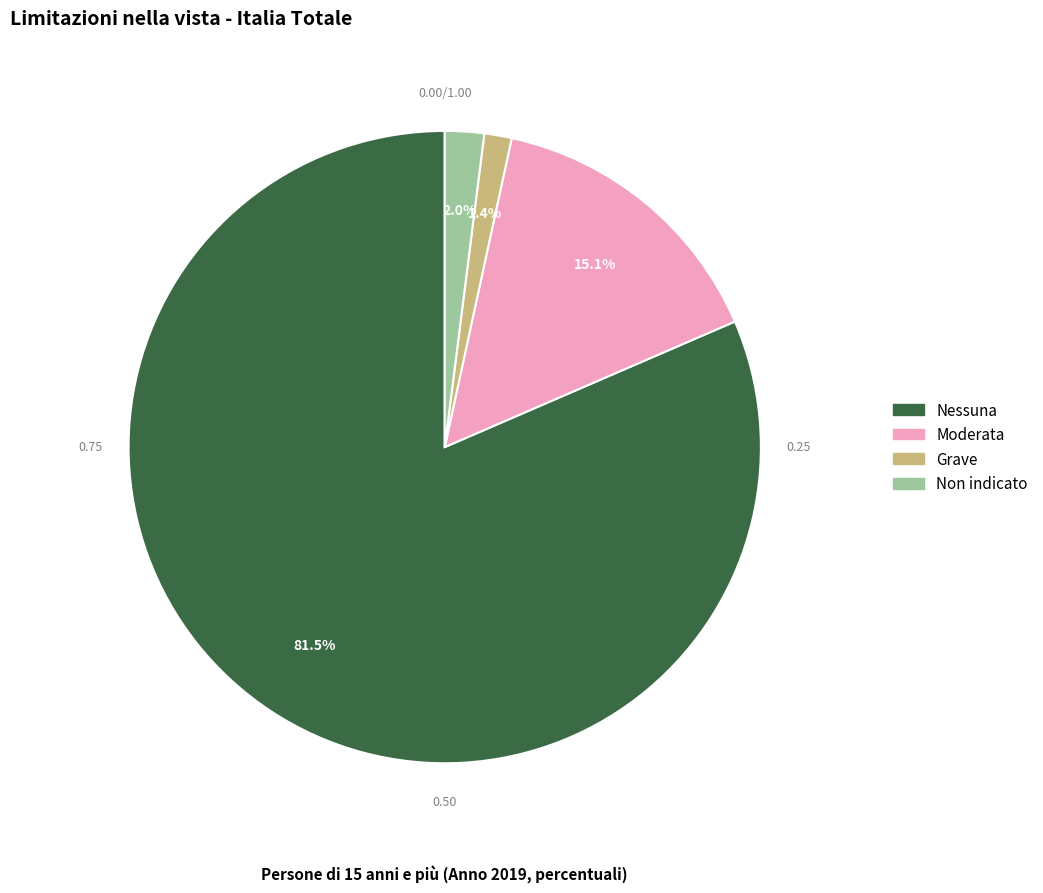

Combined, do Nessuna (Nord 15-64) and Moderata (Nord 15-64) account for over 50%?

Yes